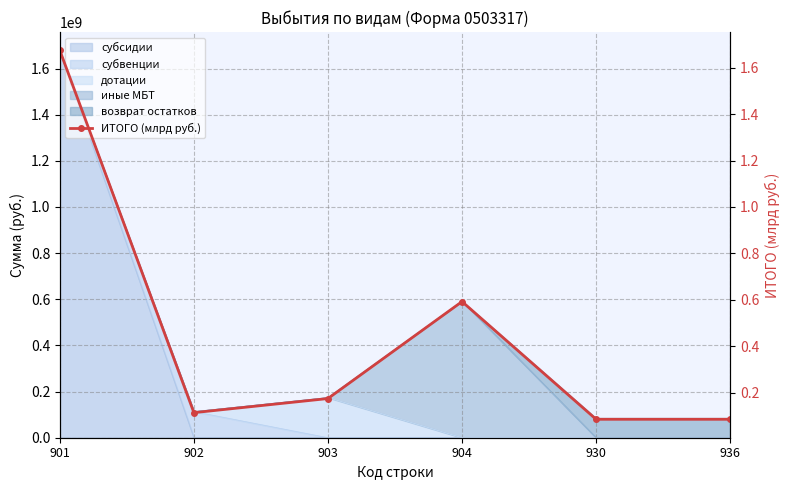

What value does the data have at 904?

0.6